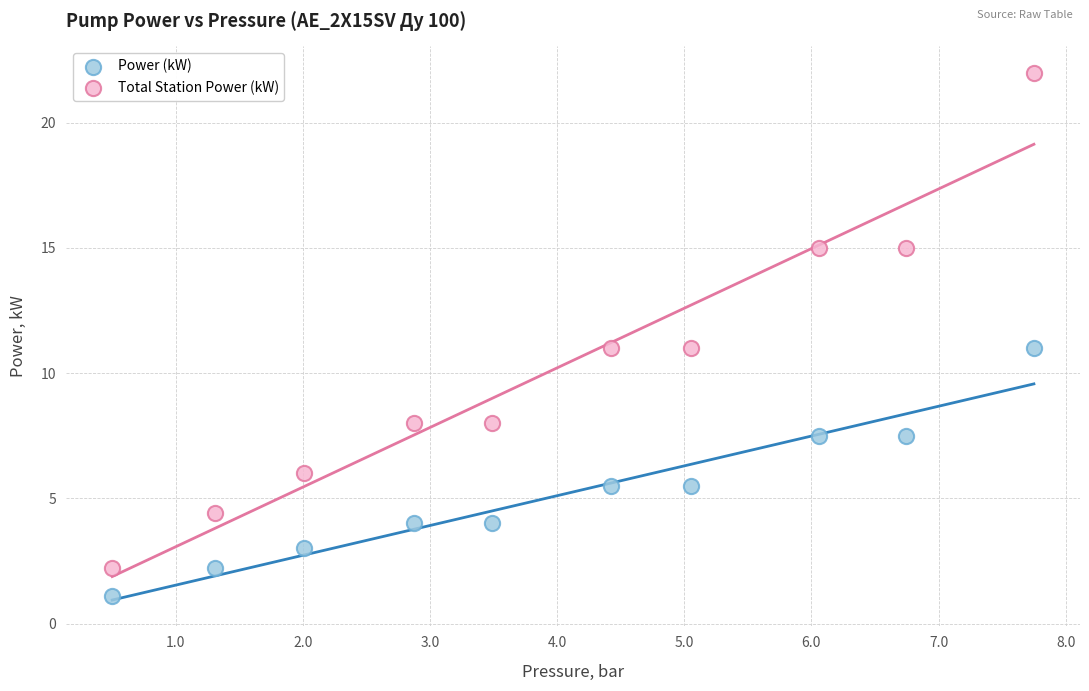

Which series contains the highest Y value?

Total Station Power (kW)